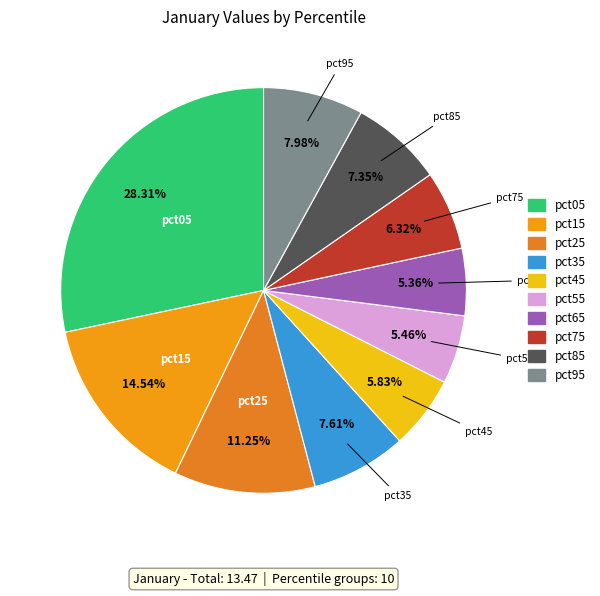

Is there any slice that represents more than half of the pie?

No